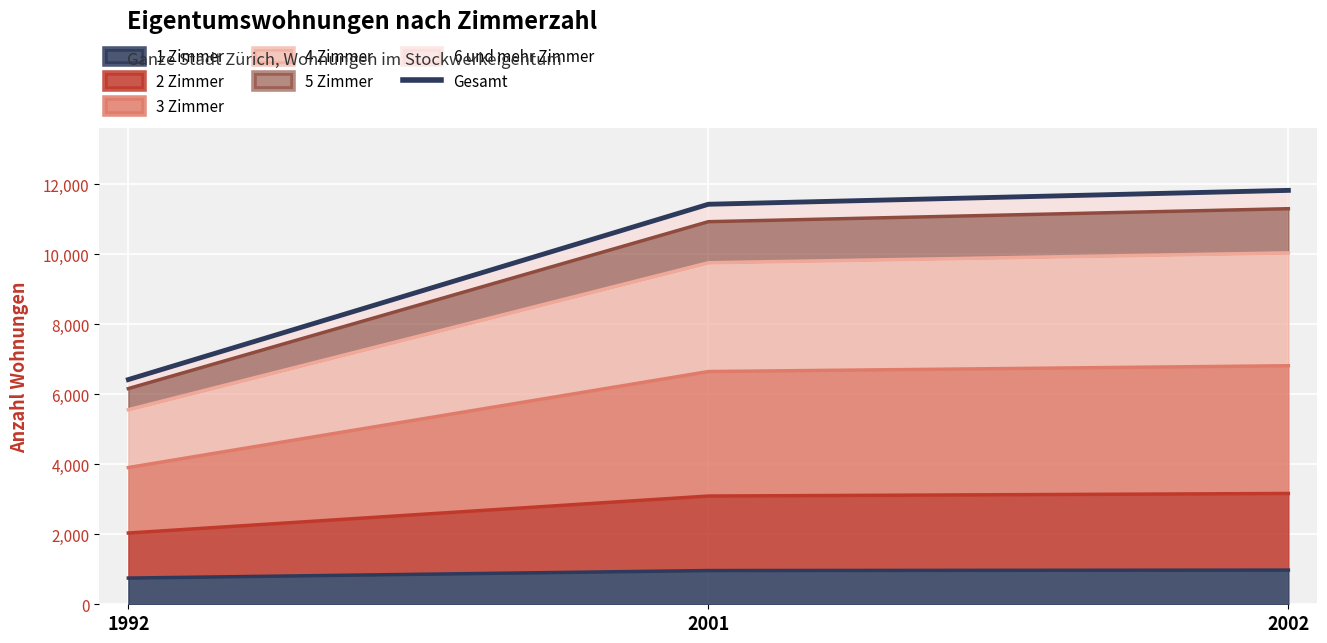

Is it true that the value at 1992 is 3215?

False